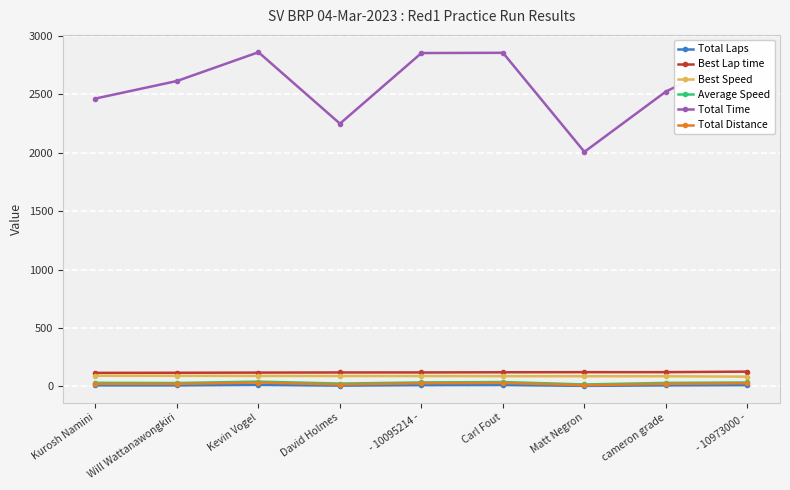

True or false: Best Speed and Total Laps cross at least once.

False